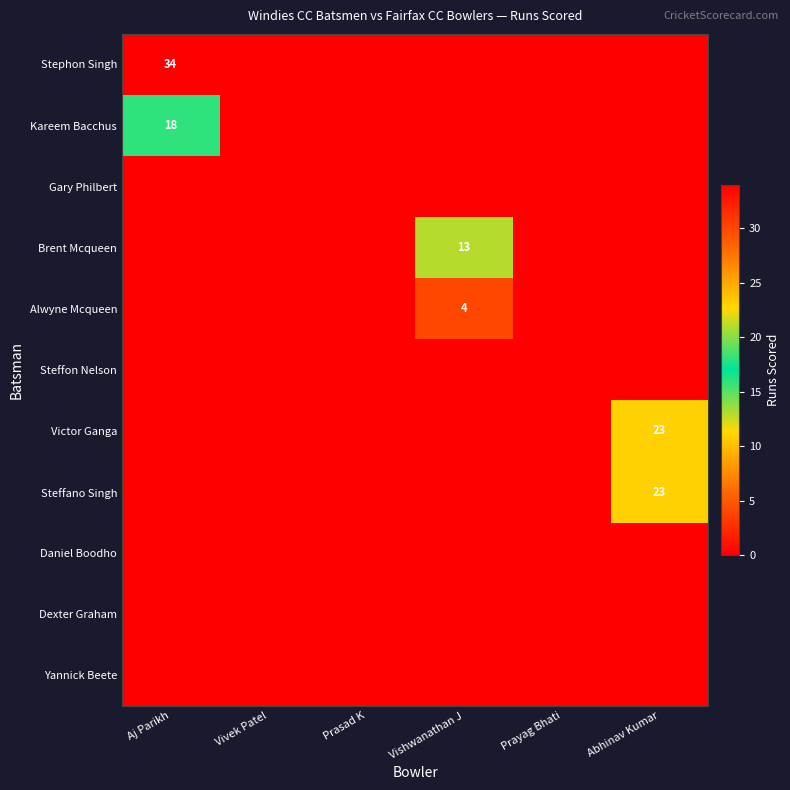

The value of Victor Ganga at Abhinav Kumar is 35. True or false?

False